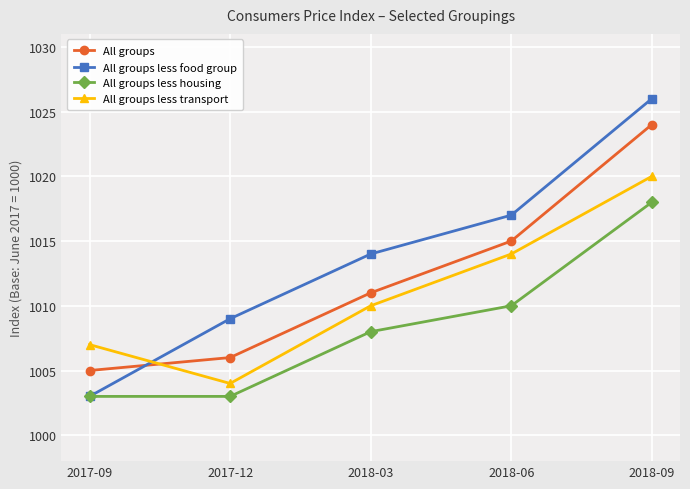

What is the sum of the All groups values at 2017-09 and 2017-12?

2011